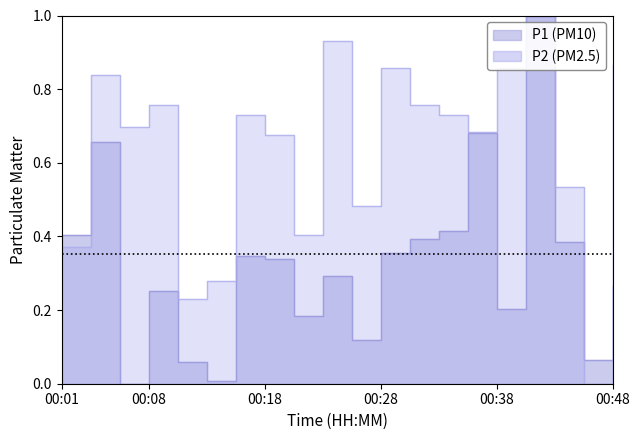

Is it true that P1 equals 0.1 at 00:43?

False